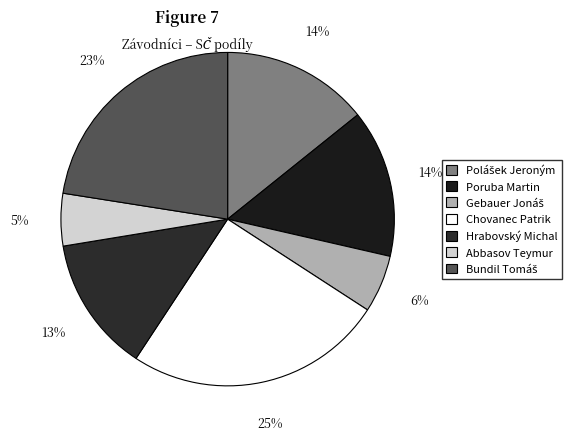

How many segments does this pie chart have?

7